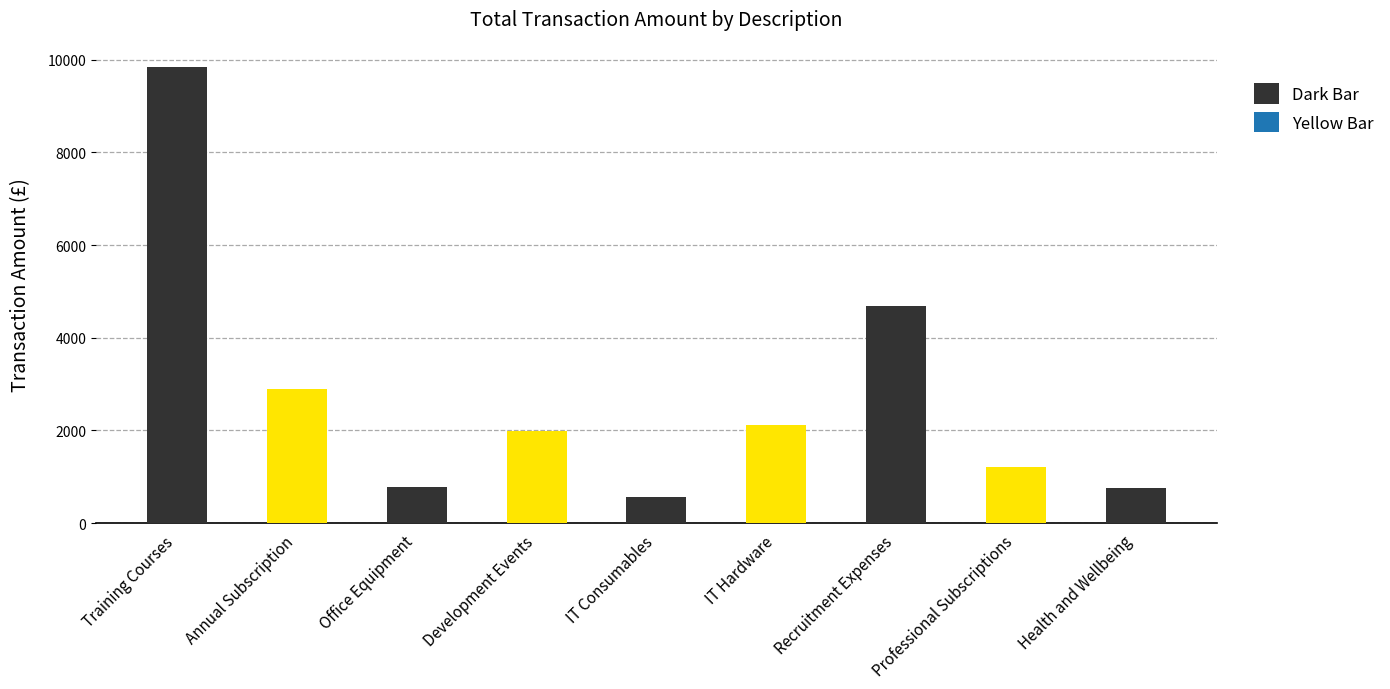

What is the difference between the maximum and minimum values?

9279.2